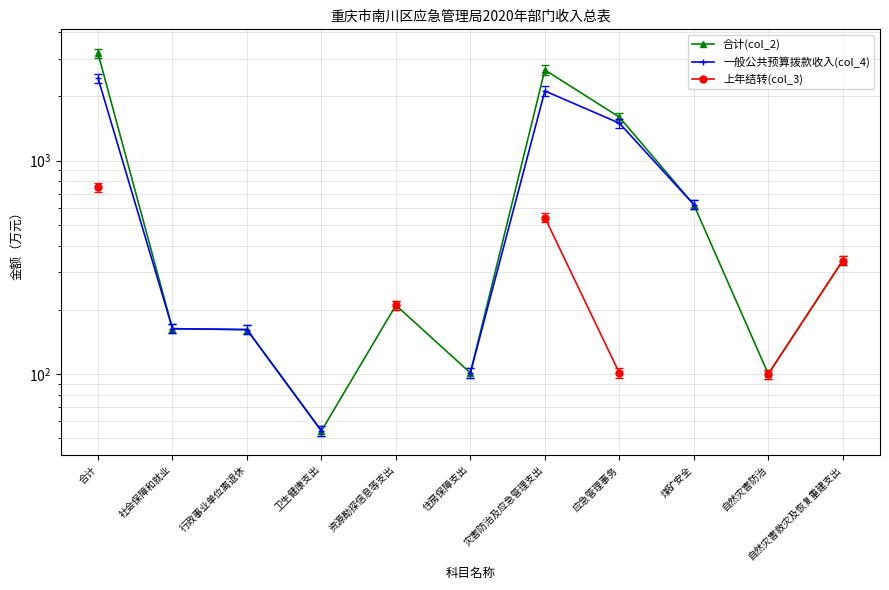

What is the label of the 3rd point from the left?

行政事业单位离退休